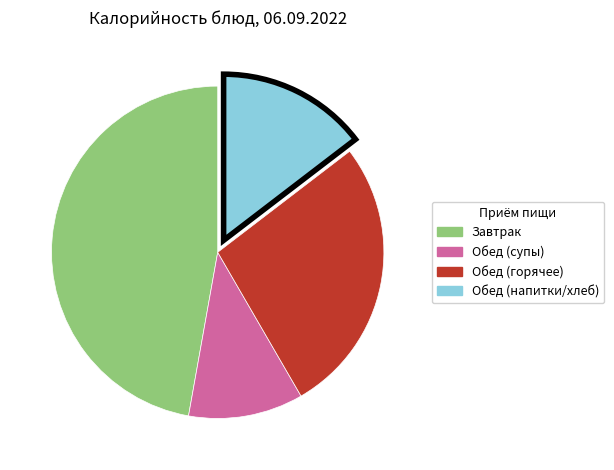

Is there a majority slice in this chart?

No